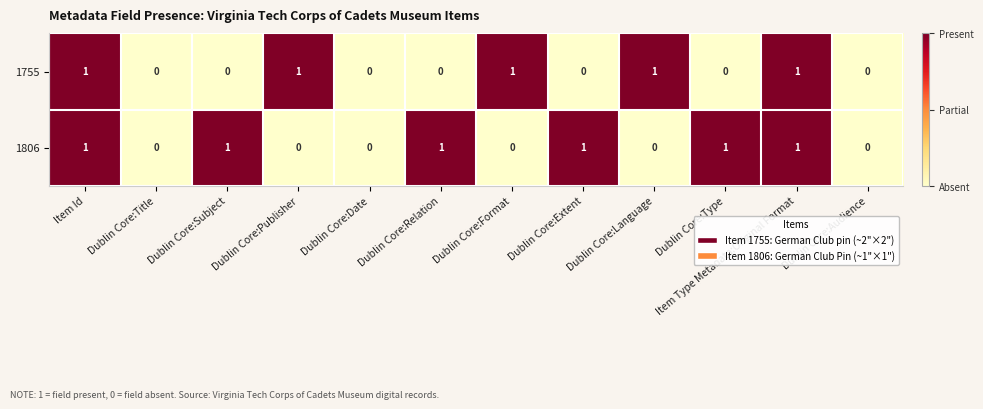

The 1755 series shows 1 at Dublin Core:Title. True or false?

False